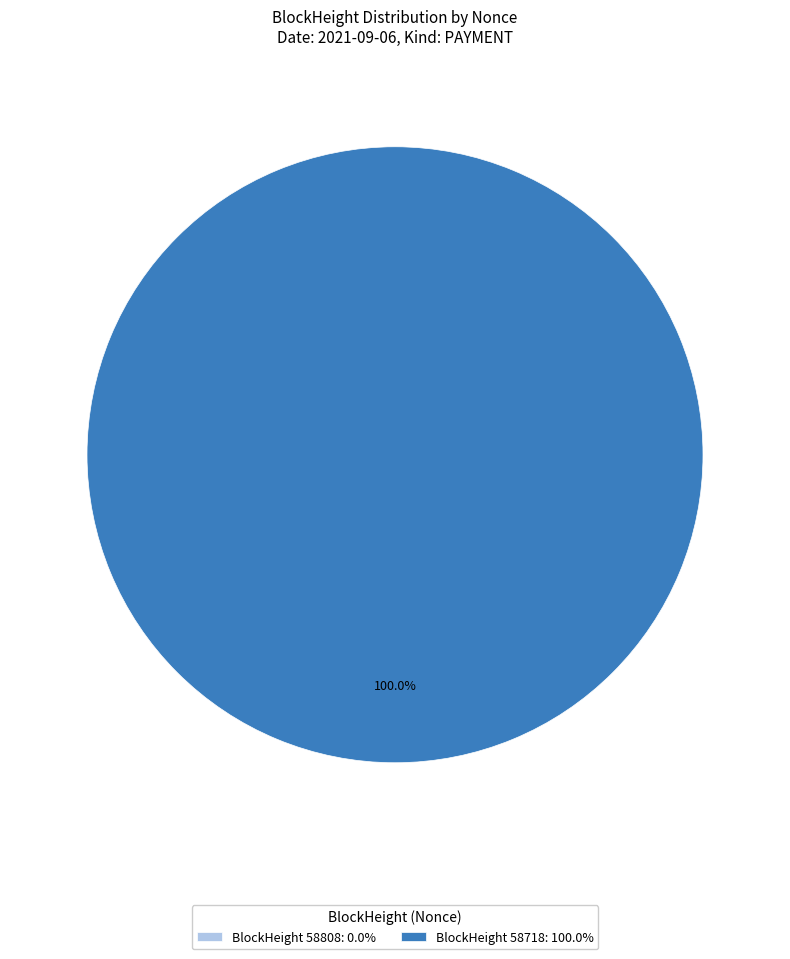

Do 58718 and 58808 together represent more than half of the pie?

Yes